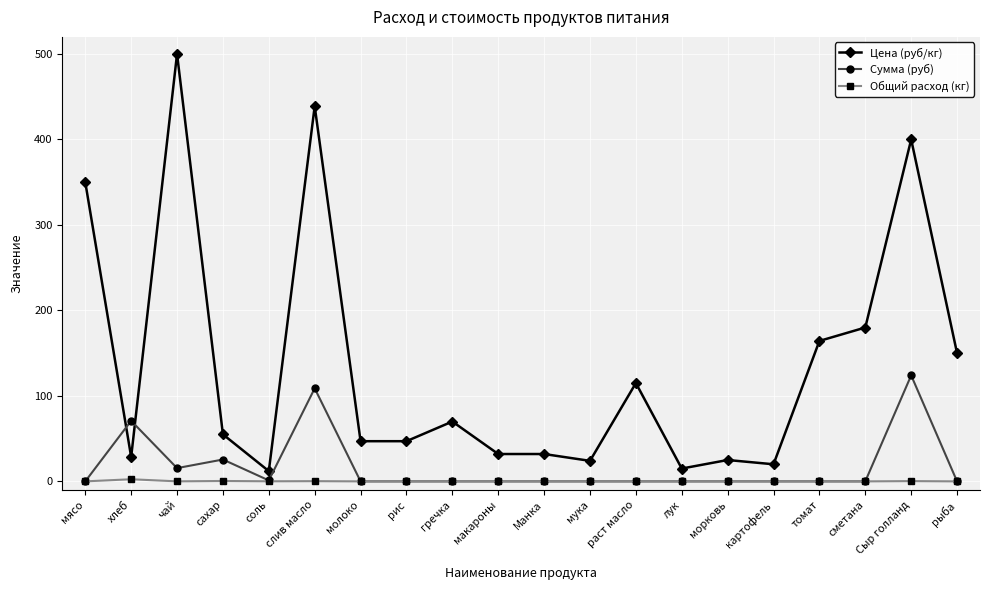

What is the greatest value displayed?

500.0